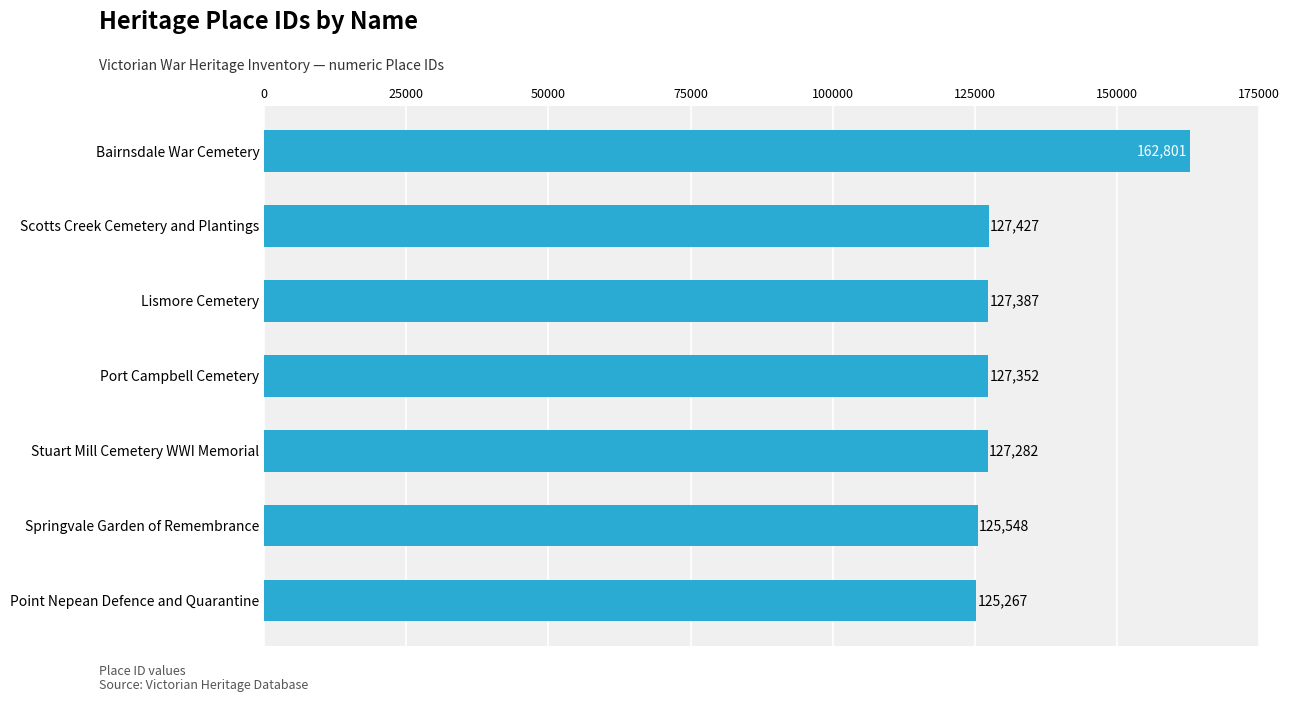

At which label is the value closest to 144034?

Scotts Creek Cemetery and Plantings